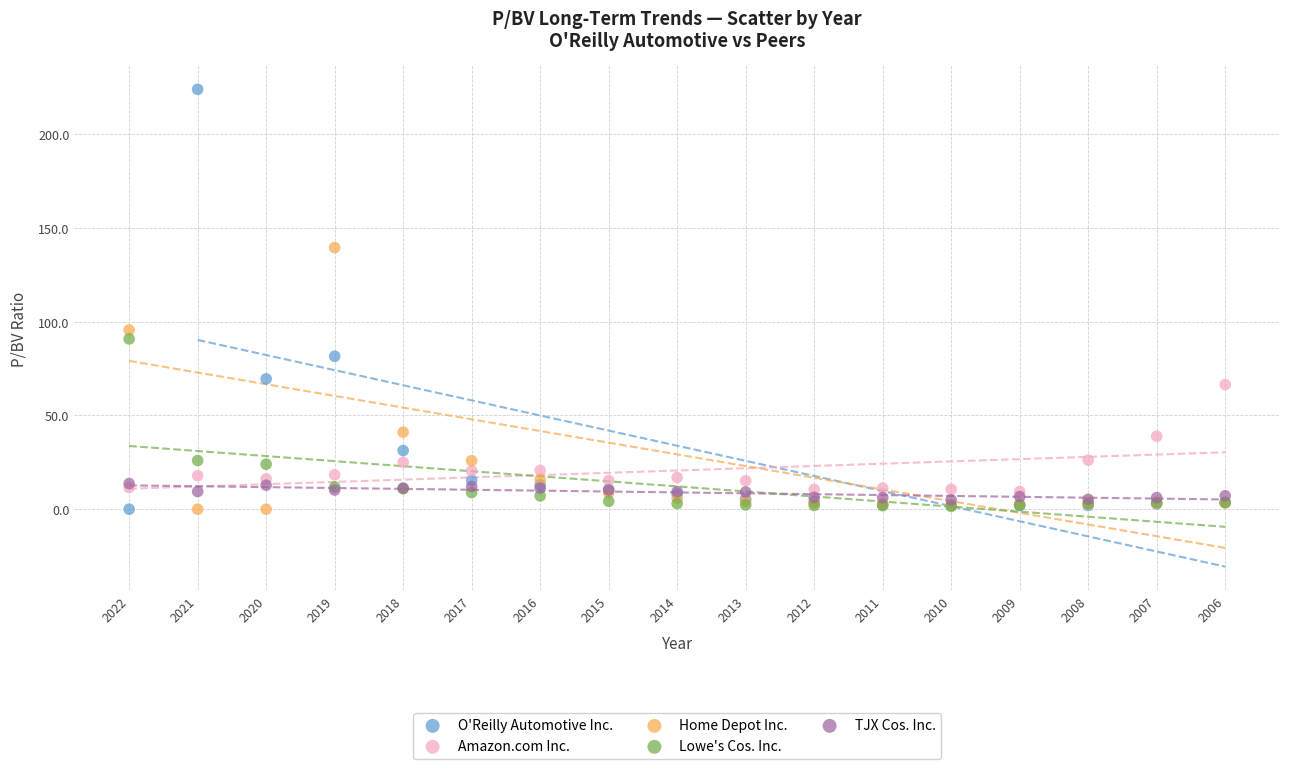

Across all series, what Y value is closest to 111?

95.6